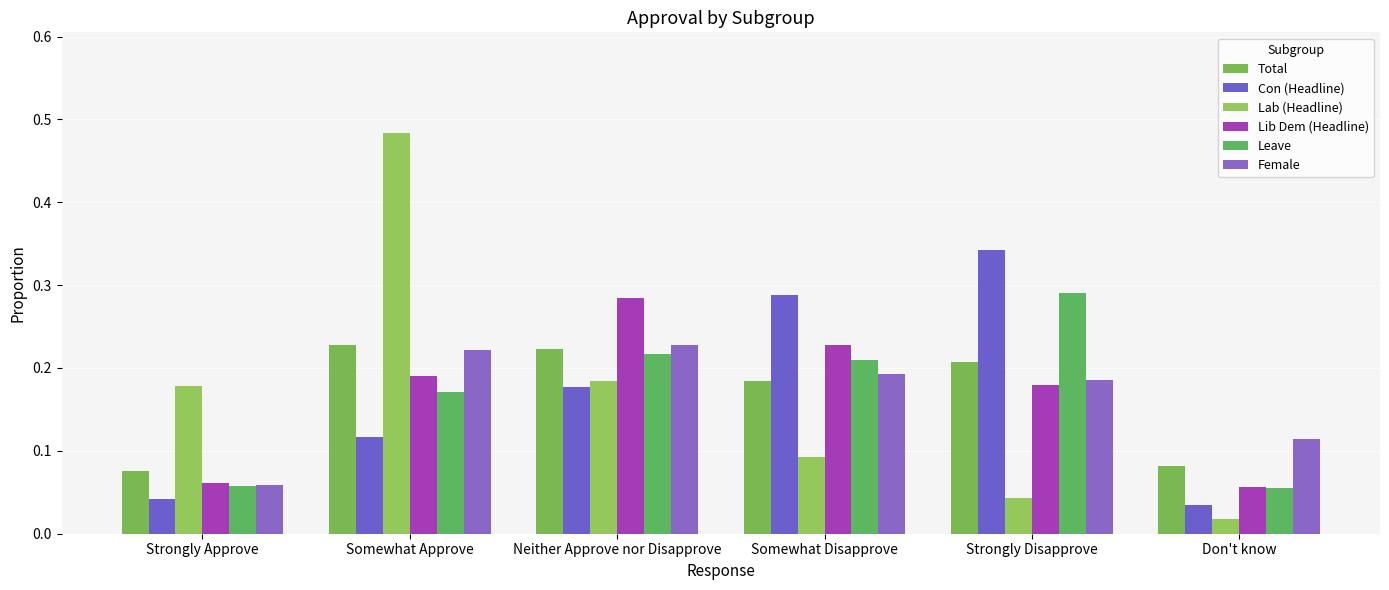

At which category is the sum across all series the highest?

Somewhat Approve